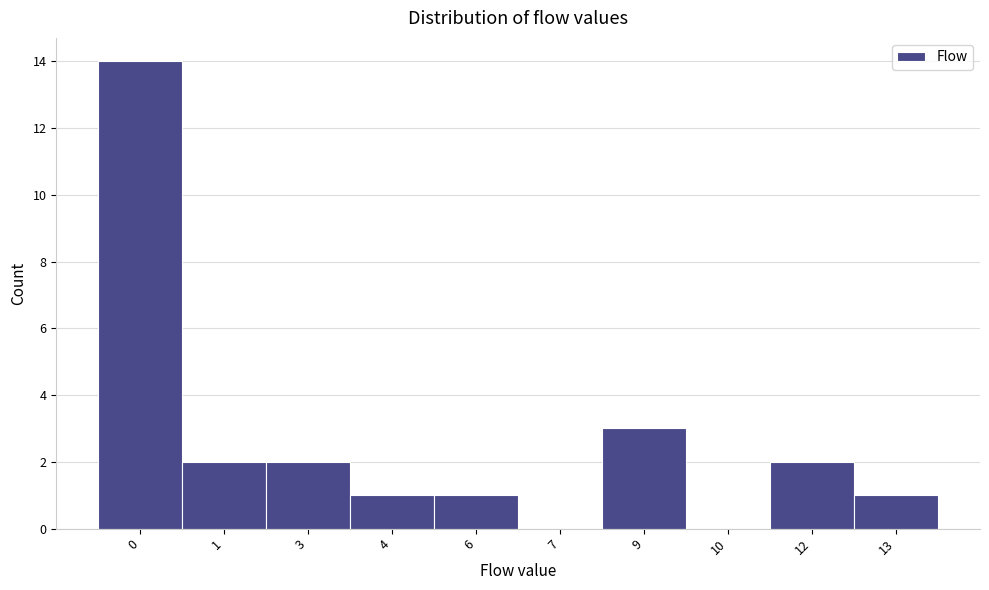

Reading left to right, transcribe all the data shown in this chart.

0=14	1=2	3=2	4=1	6=1	7=0	9=3	10=0	12=2	13=1